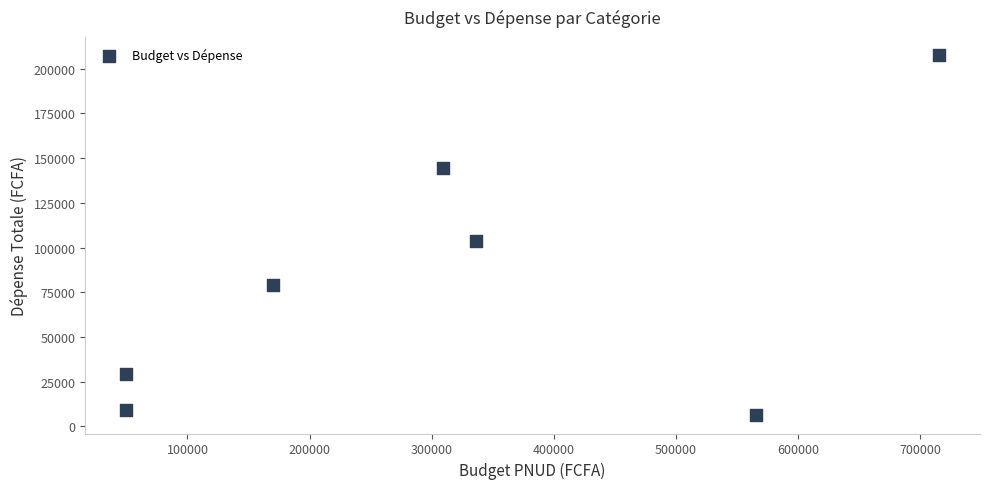

What is the average X value?

313751.4